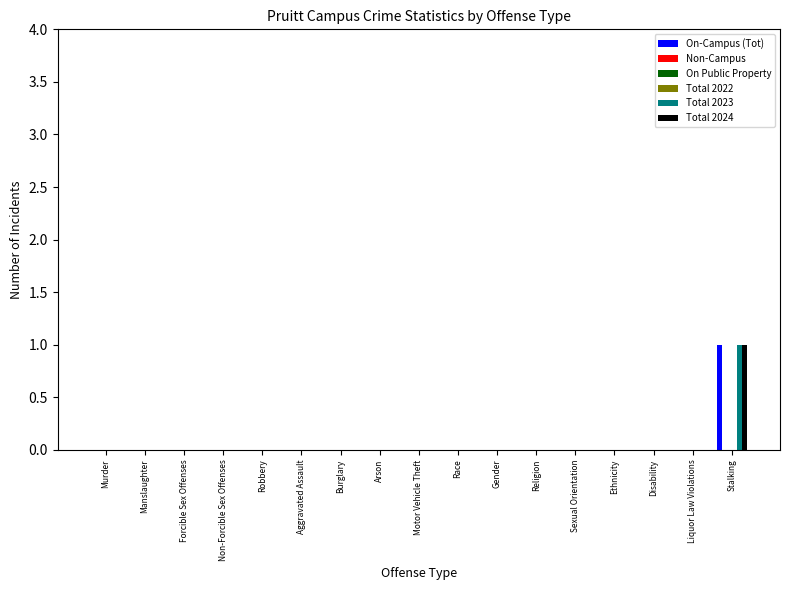

At which category does the chart reach its minimum across all series?

Murder